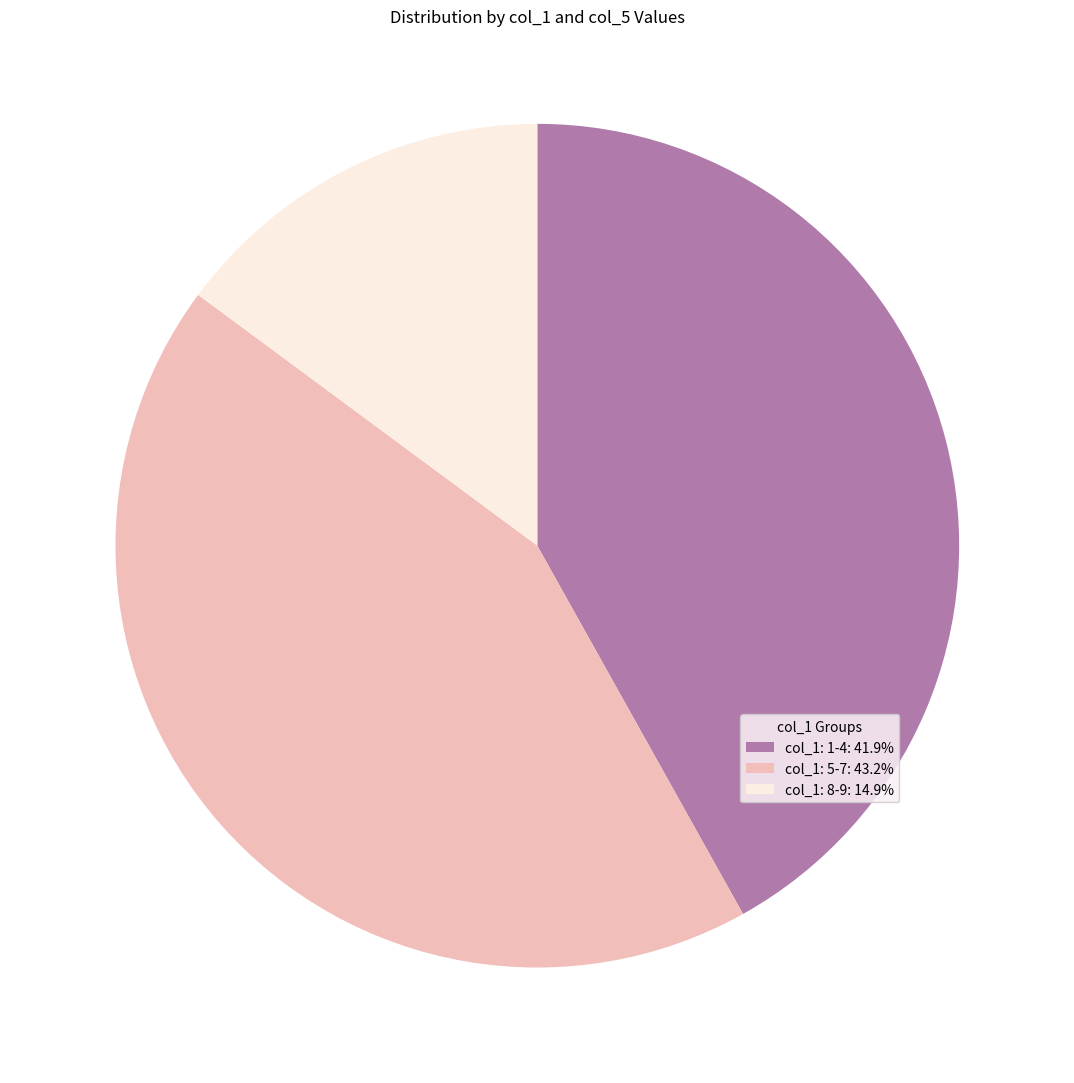

Does col_1: 5-7: 43.2% account for over 50% of the chart?

No